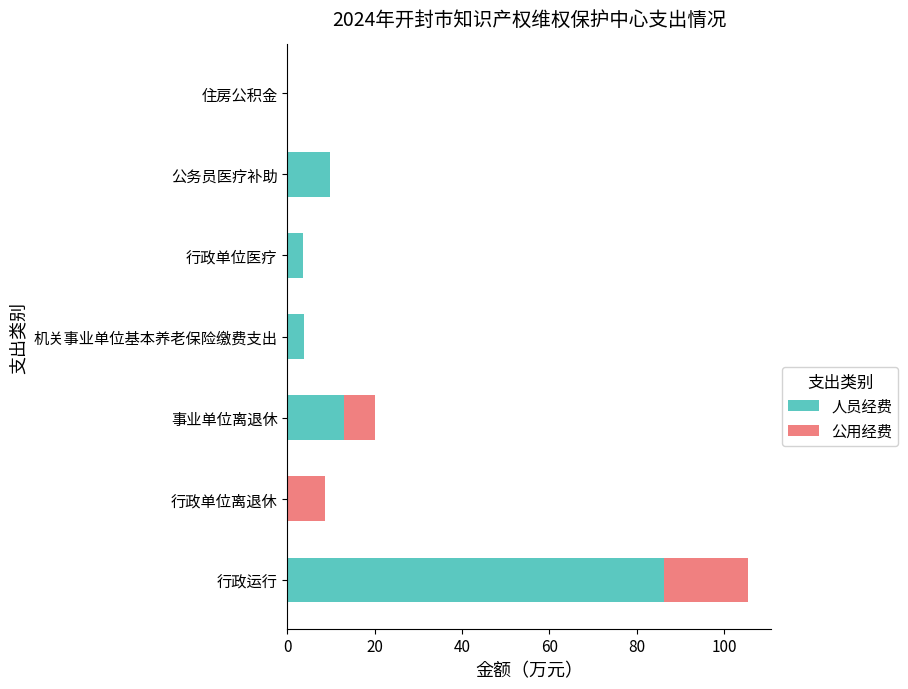

Read the 人员经费 value at 公务员医疗补助.

9.7